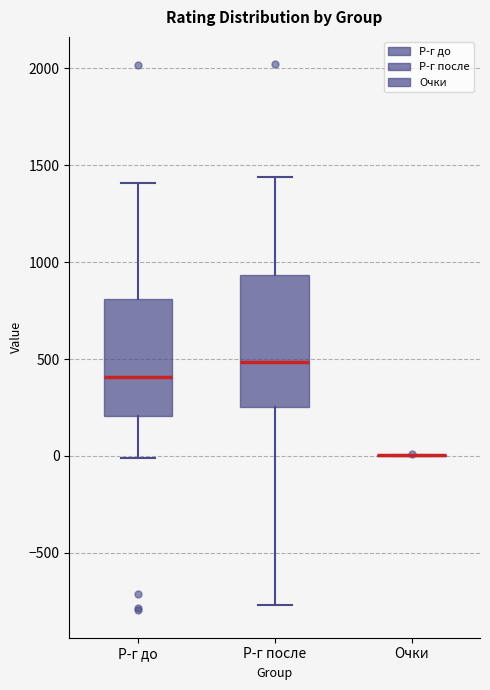

Which box is the tallest, from its lower edge to its upper edge?

Р-г после